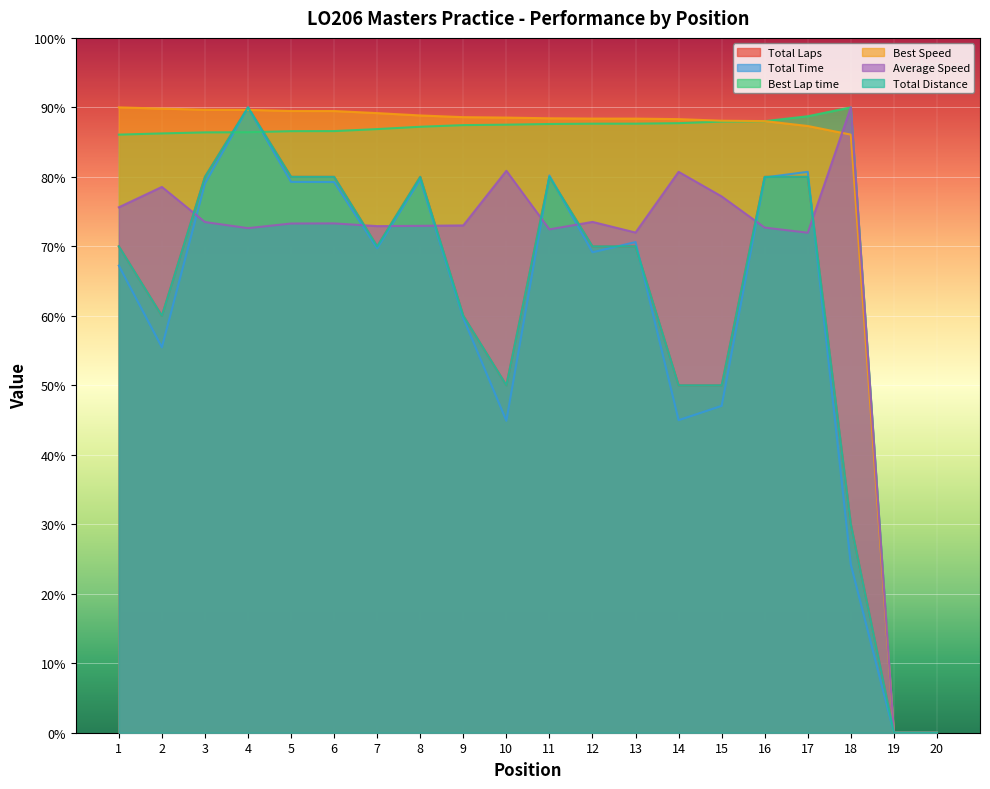

How many values in the Best Lap time series exceed 87?

11